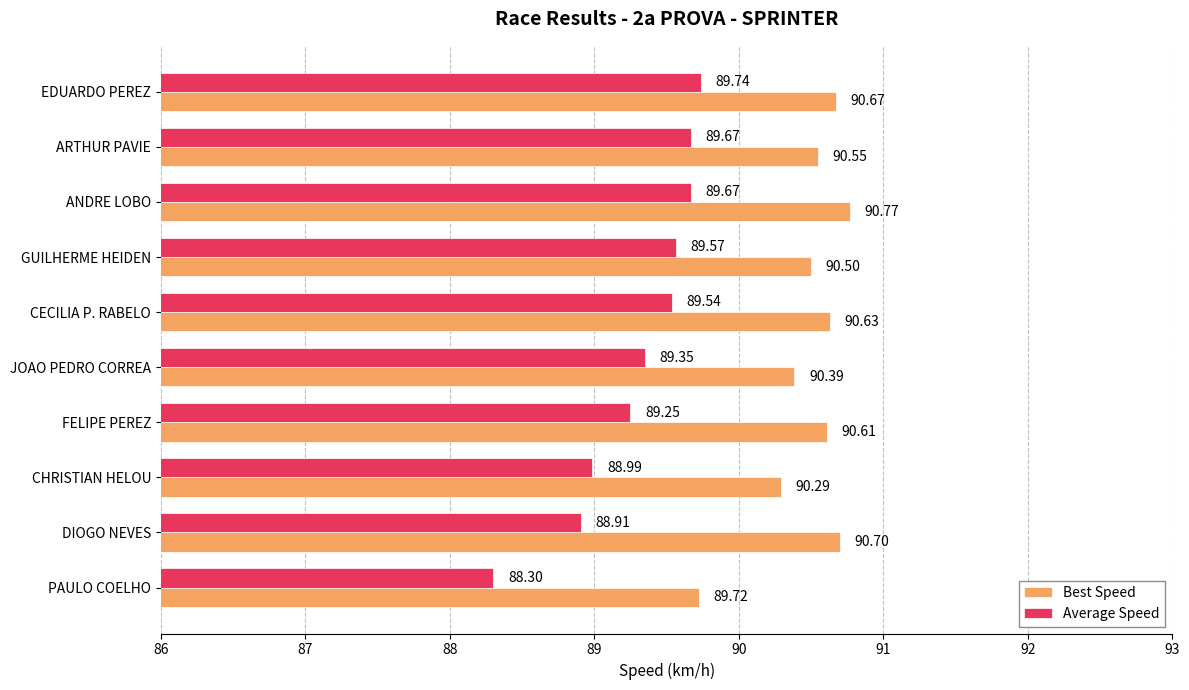

What is the highest value of the Best Speed series?

90.8